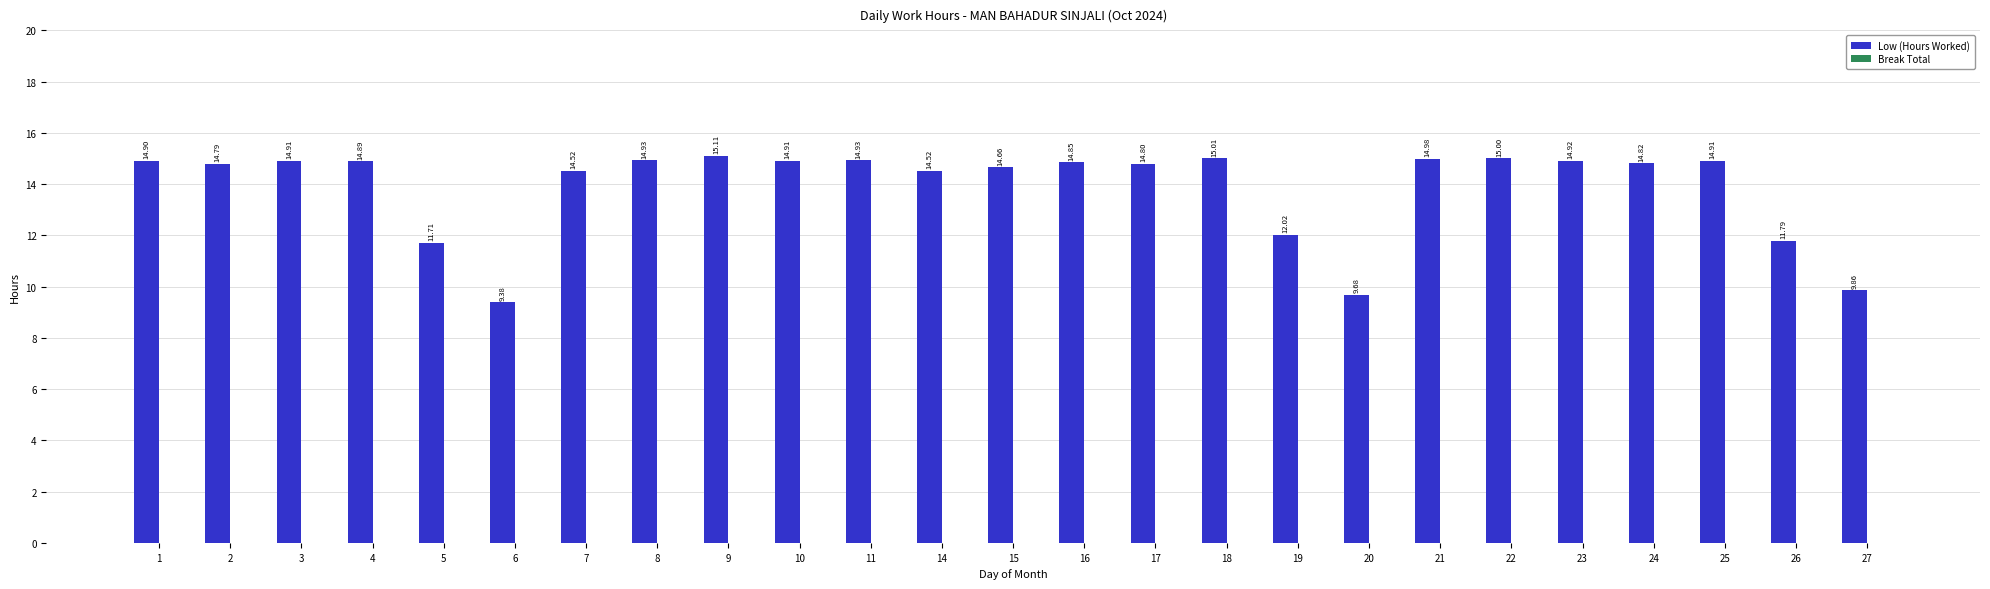

Approximately how many times larger is the value at 20 compared to 19?

0.8